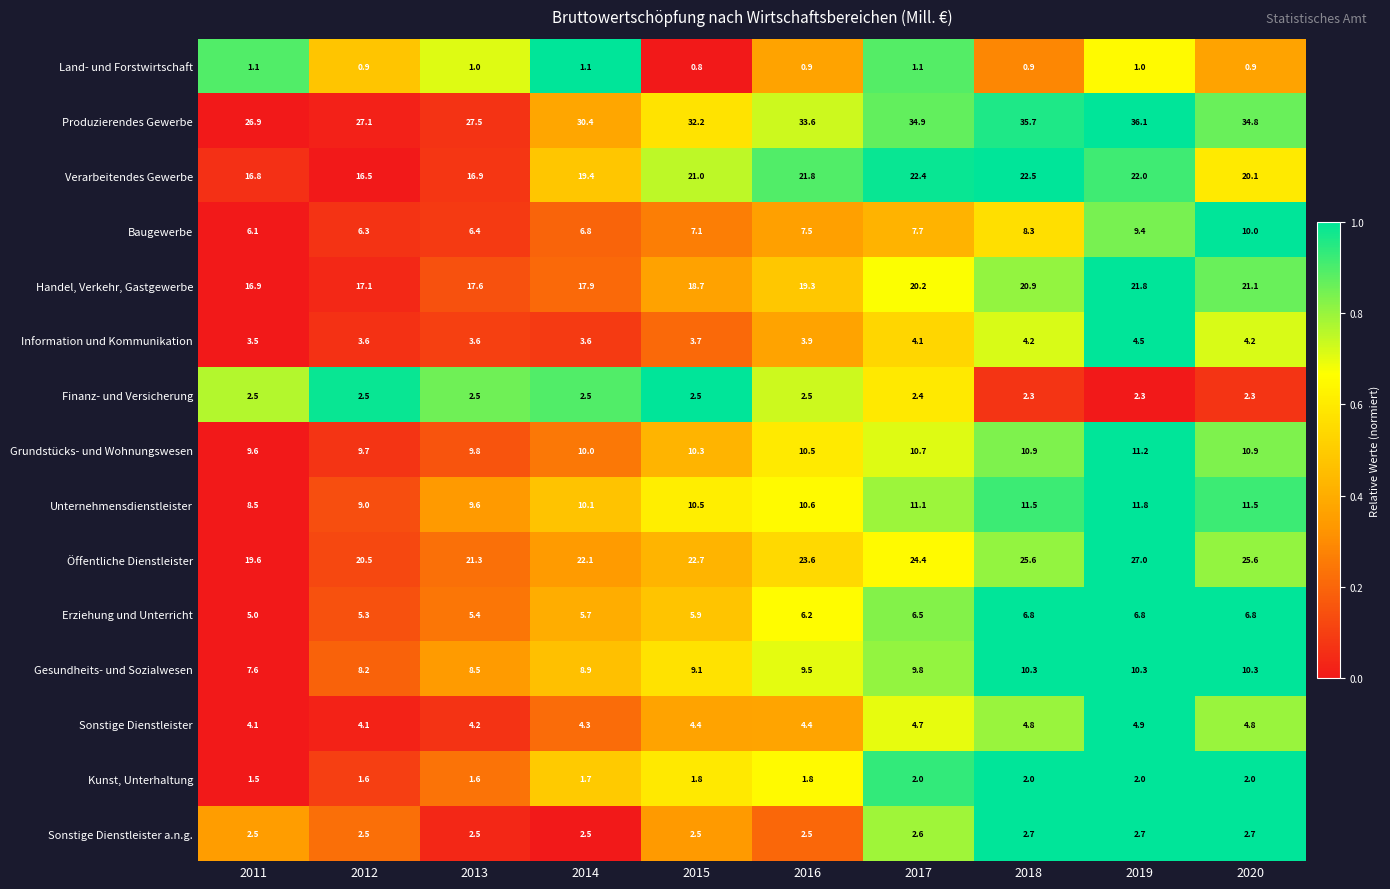

What is the spread (max minus min) of values at 2015?

31.4